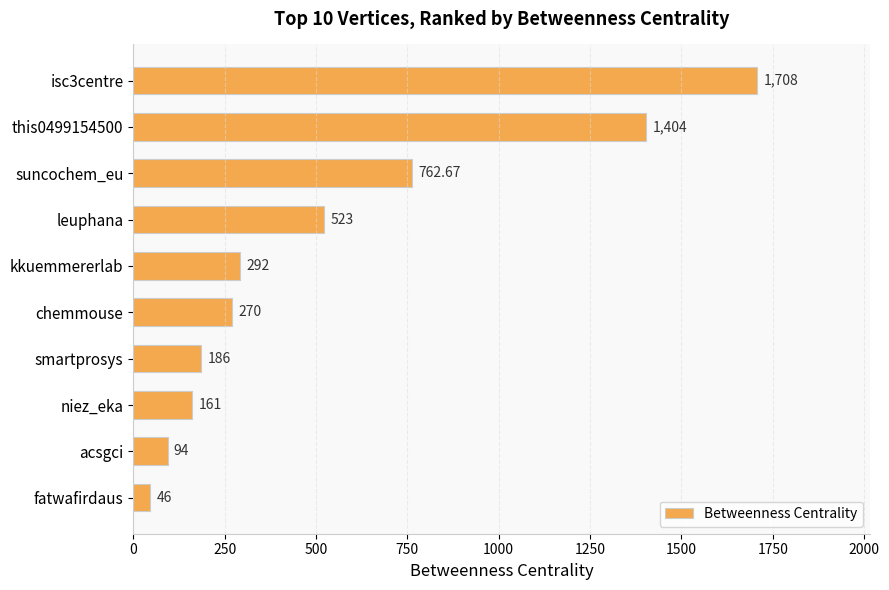

Are the bars grouped side by side (vs. stacked)?

No